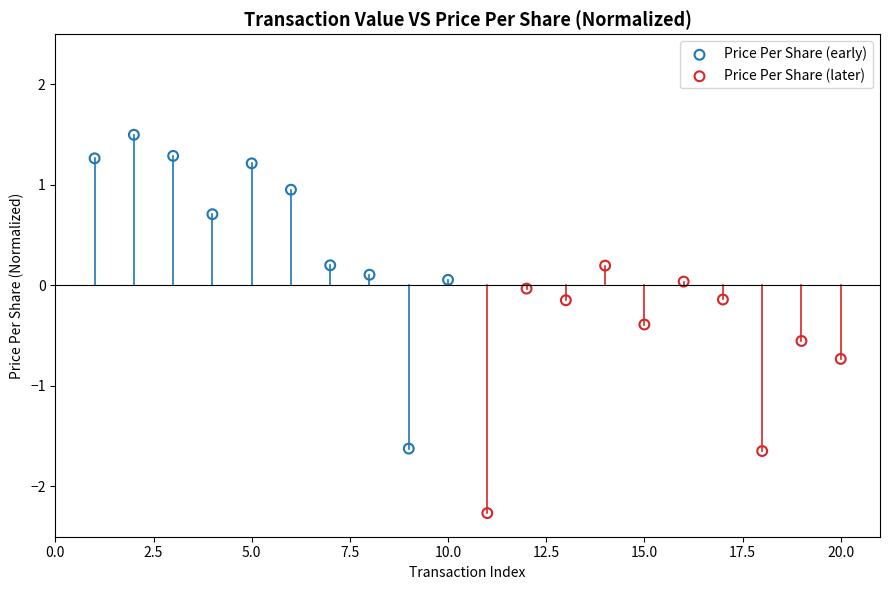

Which series reaches the minimum Y coordinate?

Price Per Share (later)